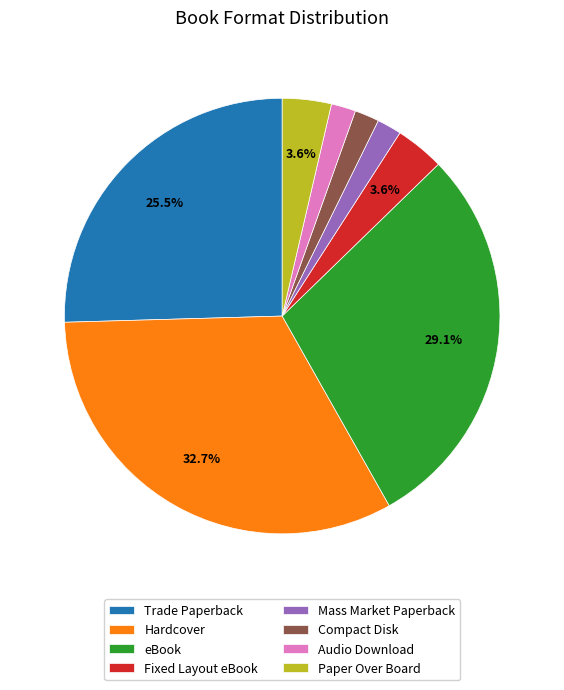

Does Paper Over Board account for over 50% of the chart?

No